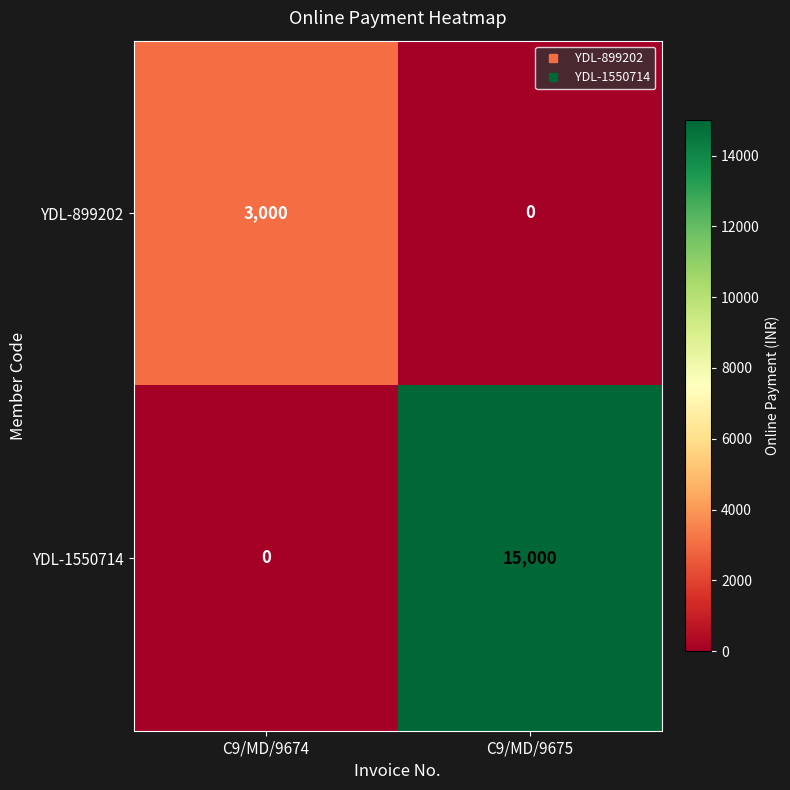

What is the sum of all YDL-899202 values?

3000